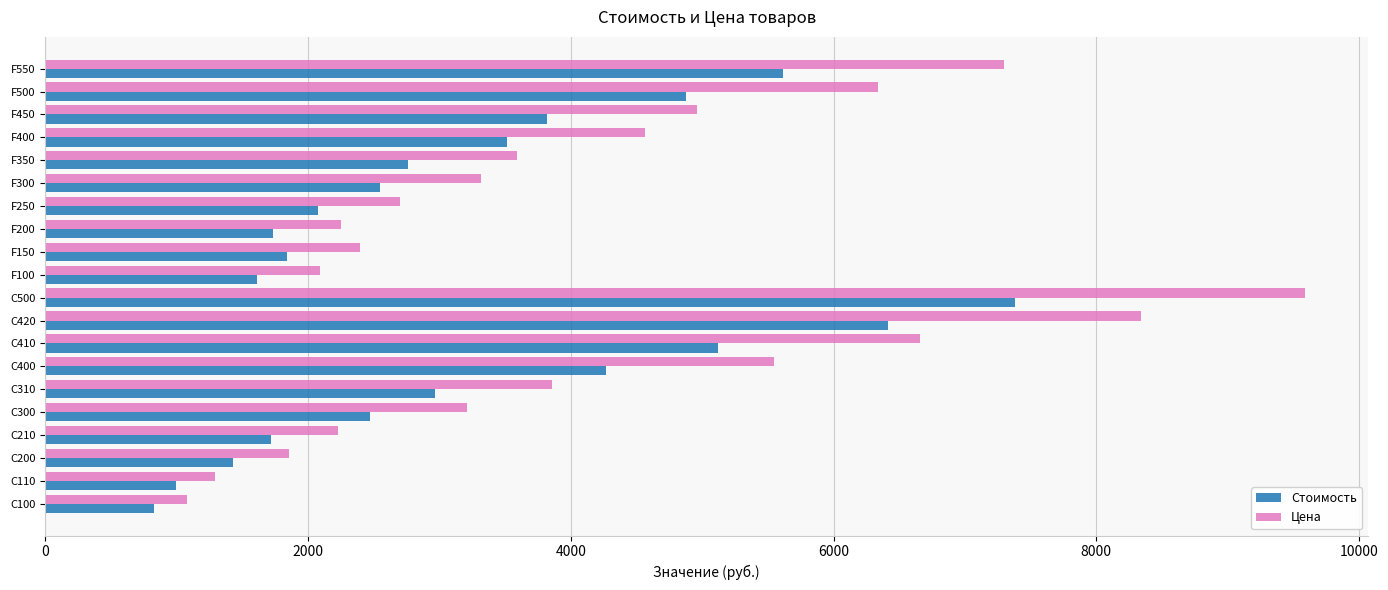

List the series in order of their overall mean, lowest first.

Стоимость, Цена